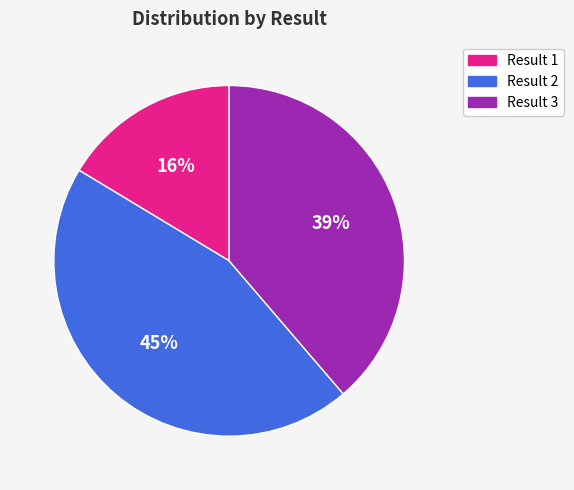

To the nearest percent, what is the difference between the largest and smallest slice percentages?

29%